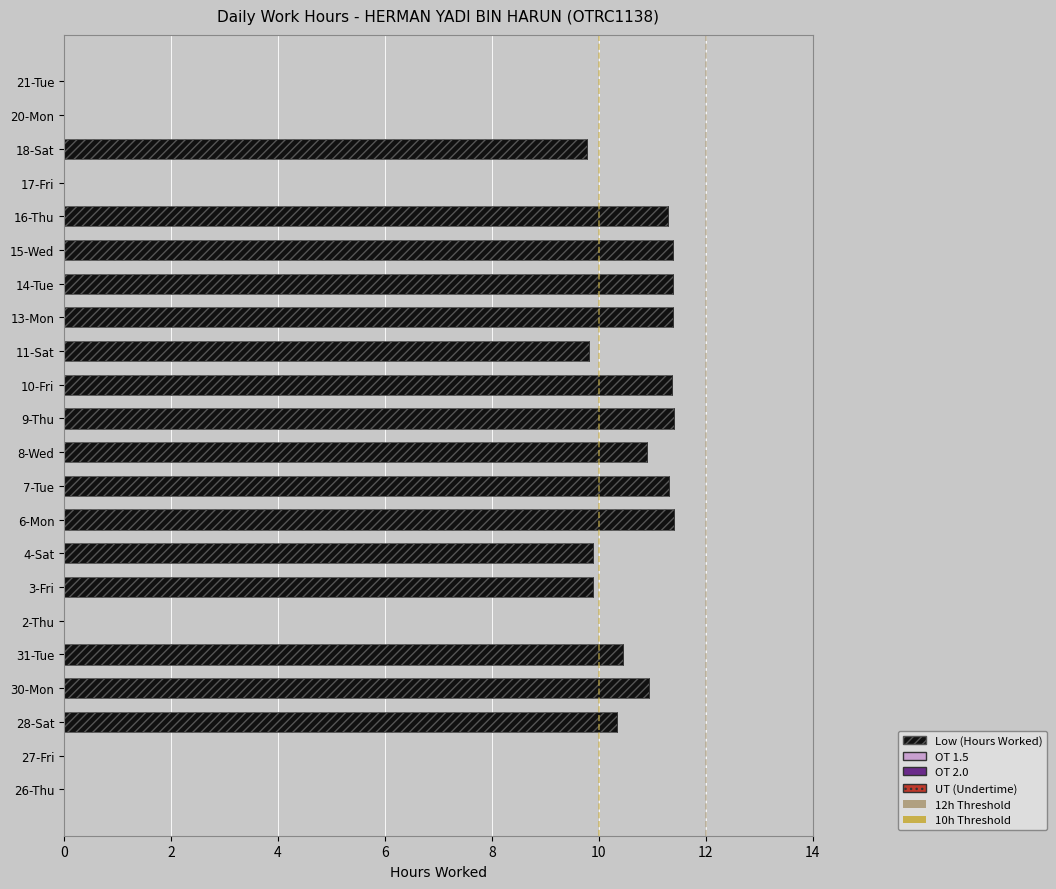

How many series are shown in this chart?

1